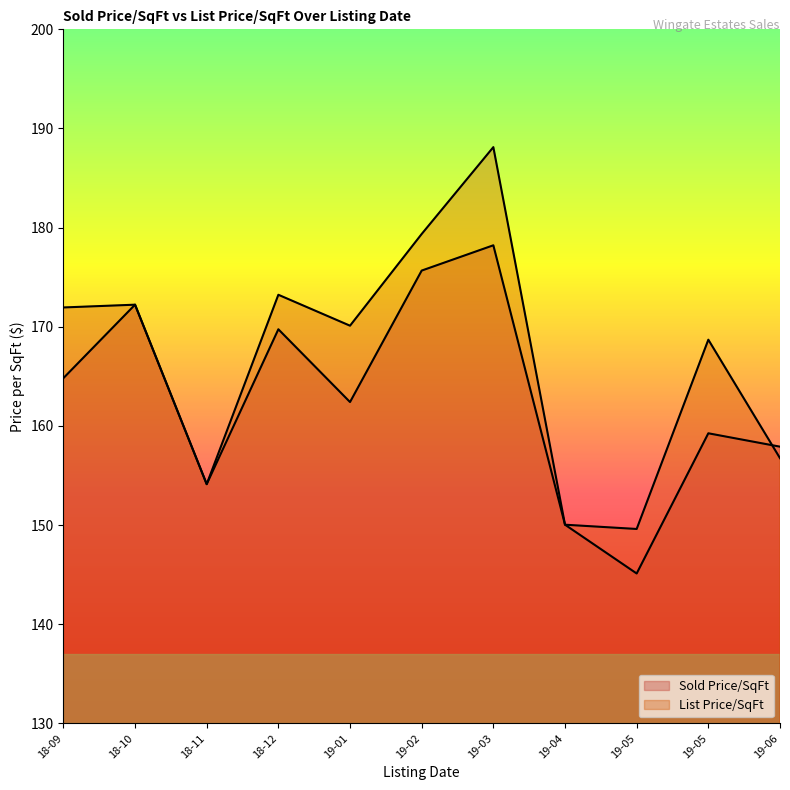

Reading left to right, extract all data points from this chart.

Sold Price/SqFt: 2018-09-26=164.8	2018-10-15=172.2	2018-12-12=169.8	2019-01-15=162.4	2018-11-28=154.1	2019-02-18=175.7	2019-03-28=178.2	2019-04-10=150.0	2019-06-27=157.9	2019-05-28=159.3	2019-05-25=145.1
List Price/SqFt: 2018-09-26=171.9	2018-10-15=172.2	2018-12-12=173.2	2019-01-15=170.1	2018-11-28=154.1	2019-02-18=179.4	2019-03-28=188.1	2019-04-10=150.0	2019-06-27=156.8	2019-05-28=168.7	2019-05-25=149.6